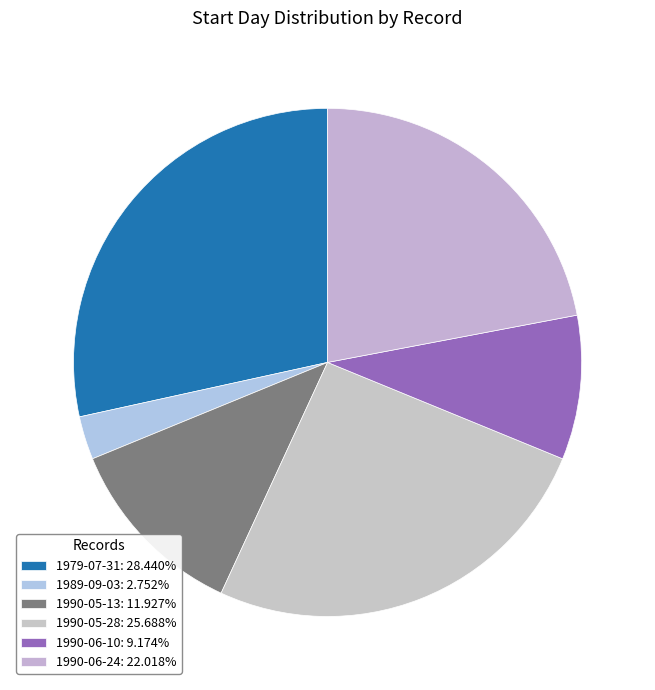

What is the smallest slice in the pie chart?

1989-09-03